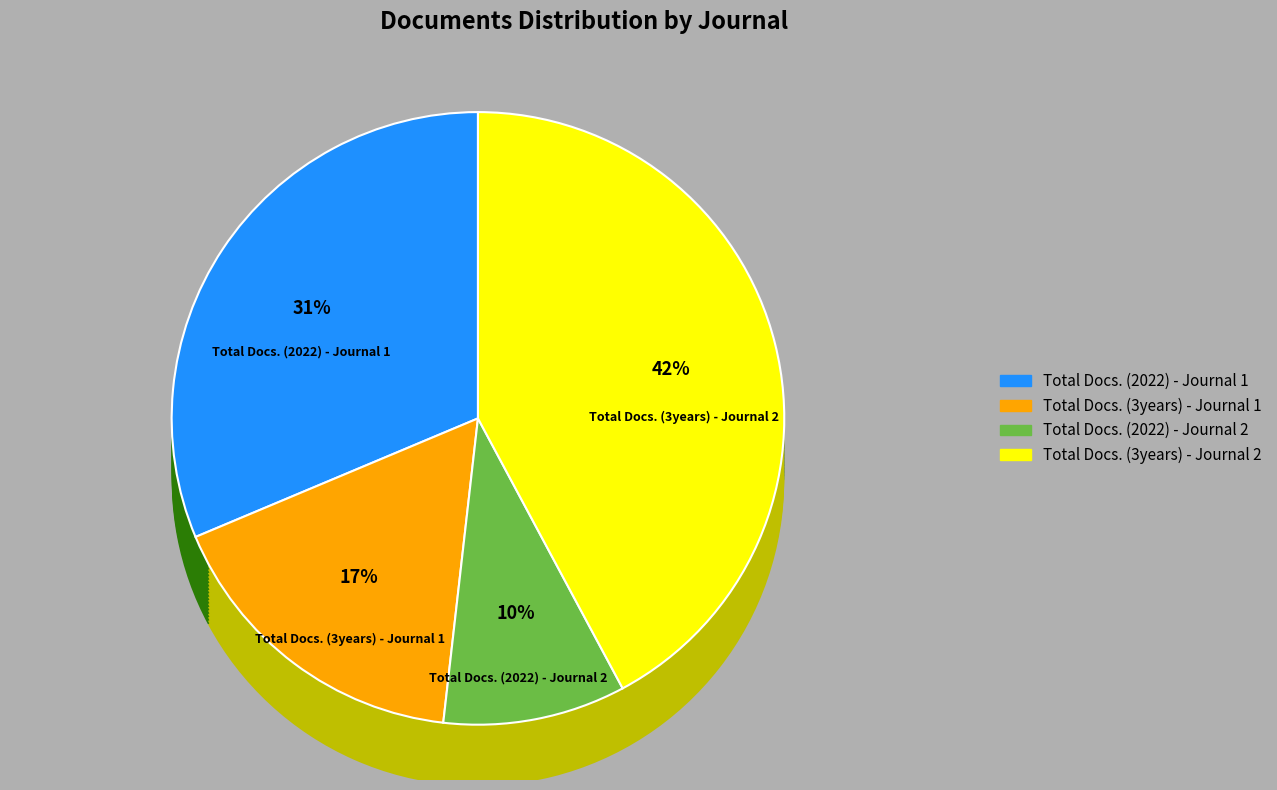

What percentage is NOT represented by Total Docs. (2022) - Journal 1?

68.7%